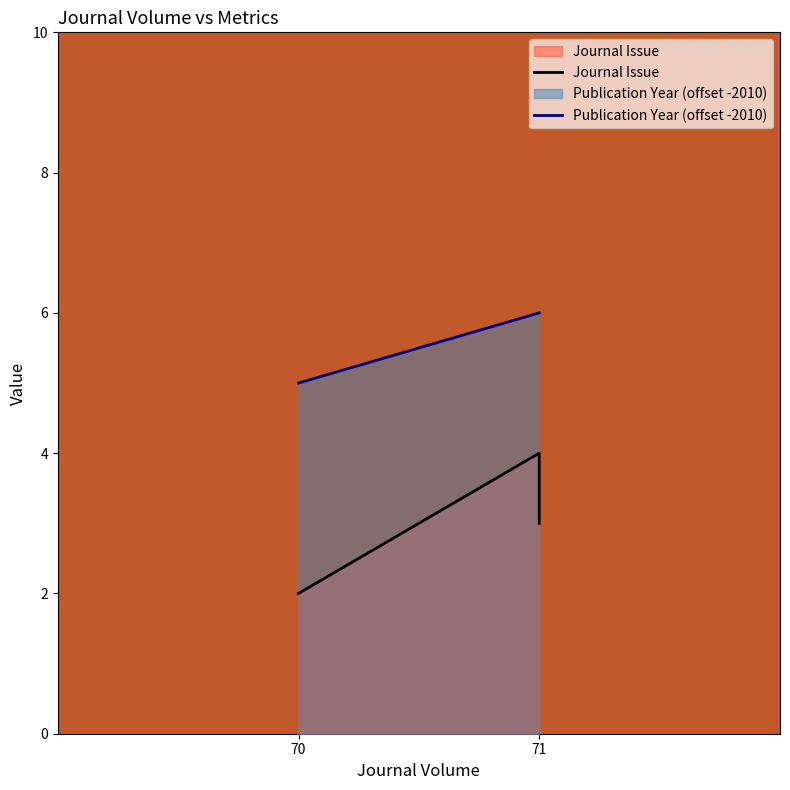

Which category has the highest value in the Publication Year (offset -2010) series?

71